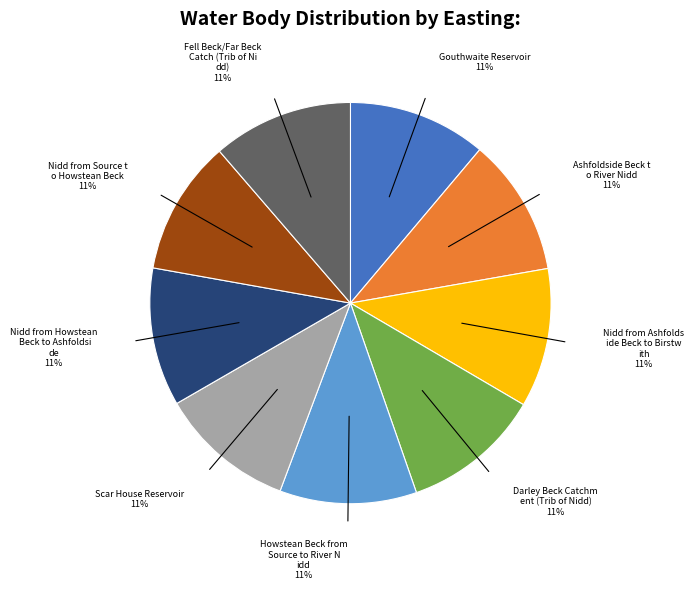

Is there a majority slice in this chart?

No